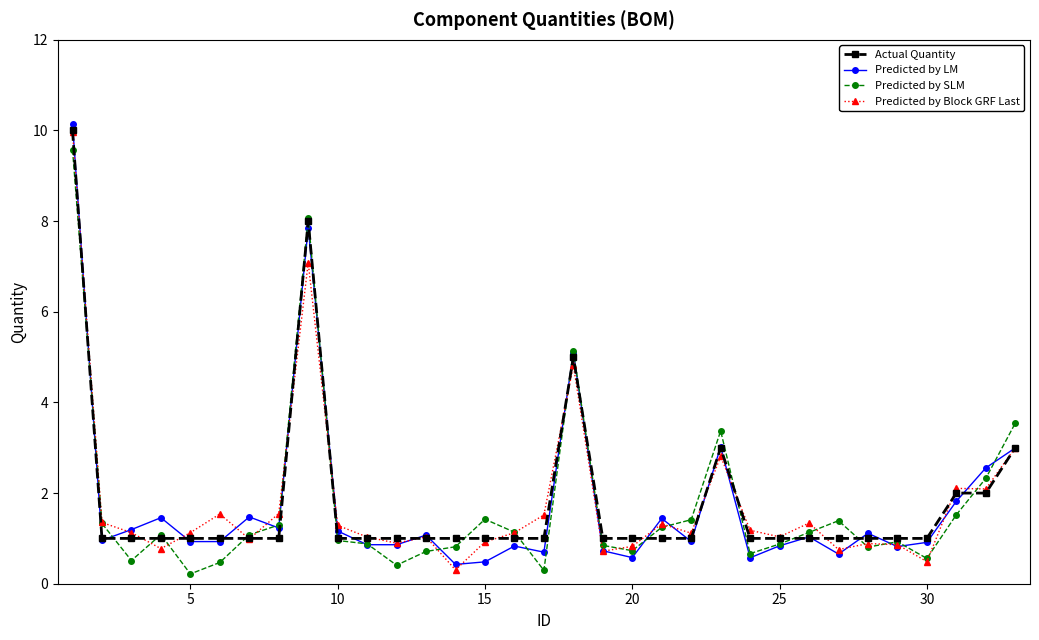

What is the value of the Actual Quantity point at the 11th from the left?

1.0